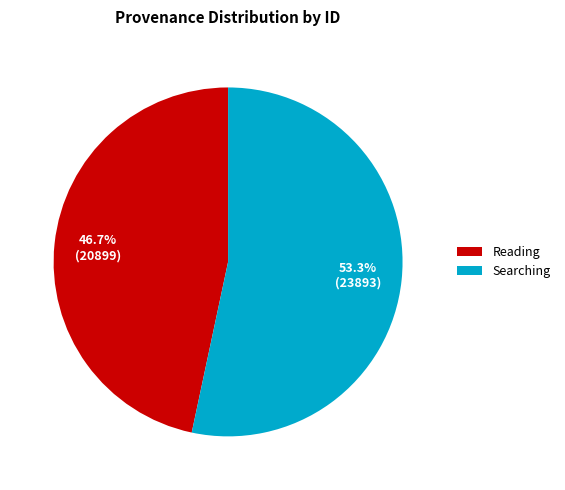

Is it true that Searching is 53% of the pie?

True